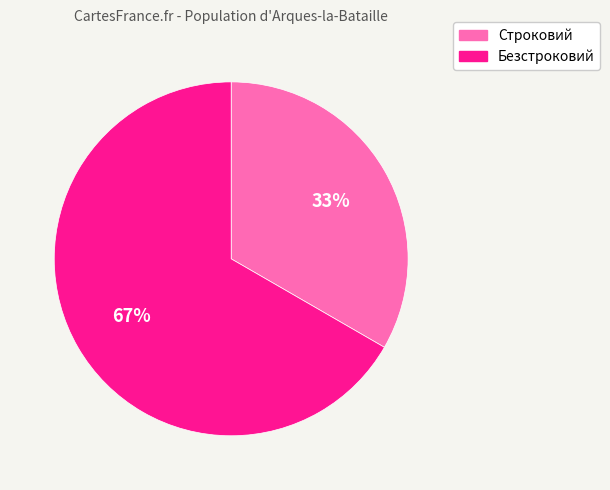

Rank the categories by value from highest to lowest.

Безстроковий, Строковий